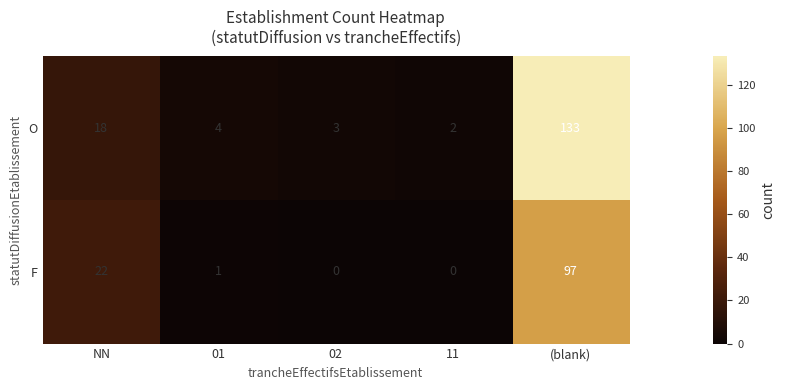

What is the total value across all series at 02?

3